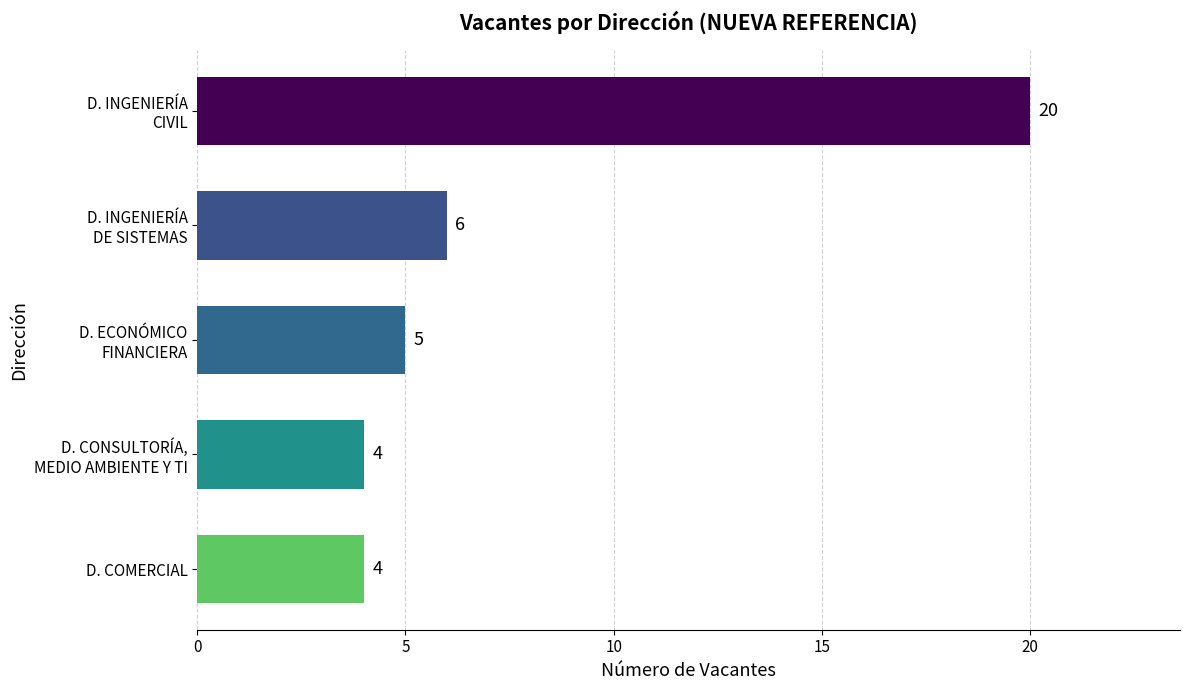

What is the sum of all values?

39